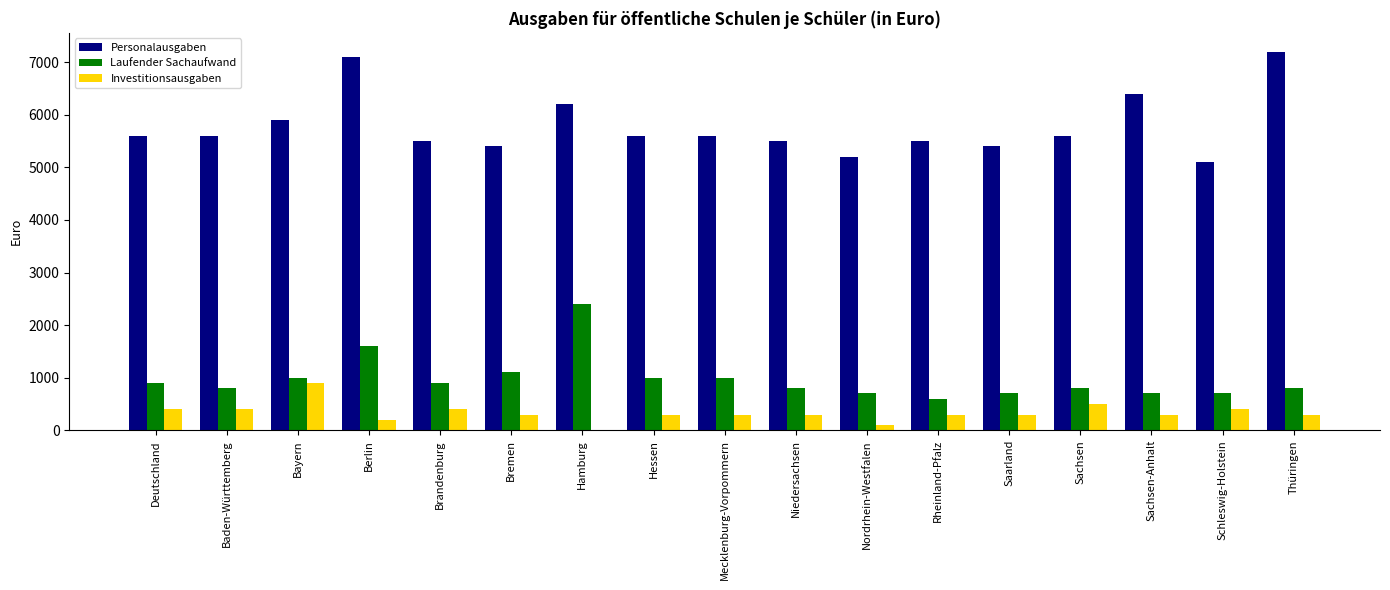

What is the sum of all Laufender Sachaufwand values?

16500